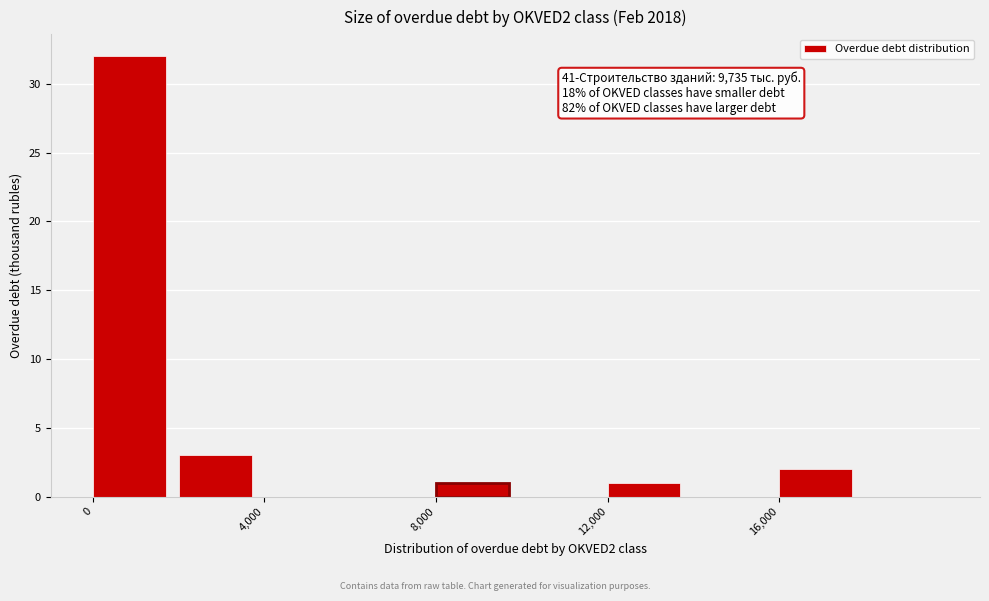

Which range on the x-axis has the tallest bar?

0 to 2000